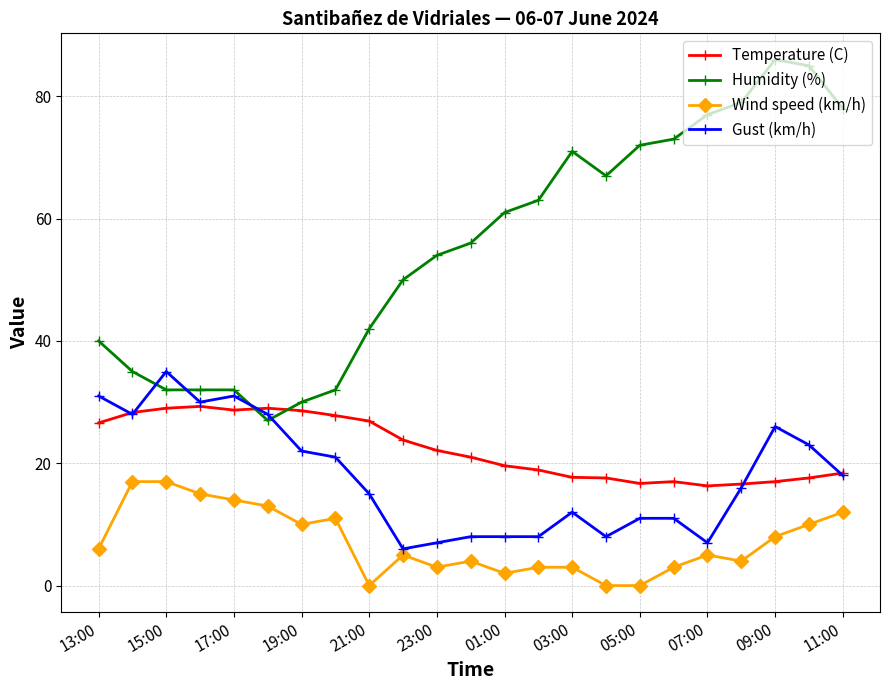

What is the maximum value shown in the chart?

86.0